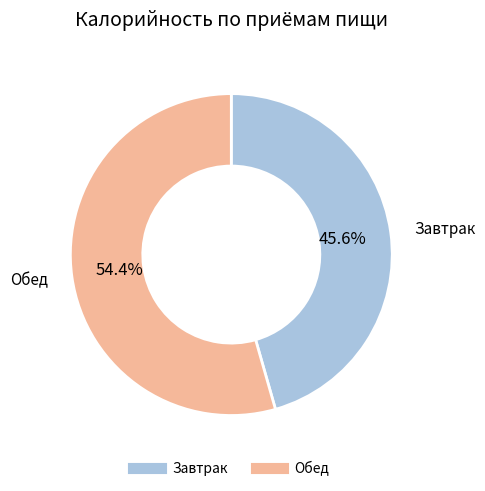

What is the majority slice?

Обед